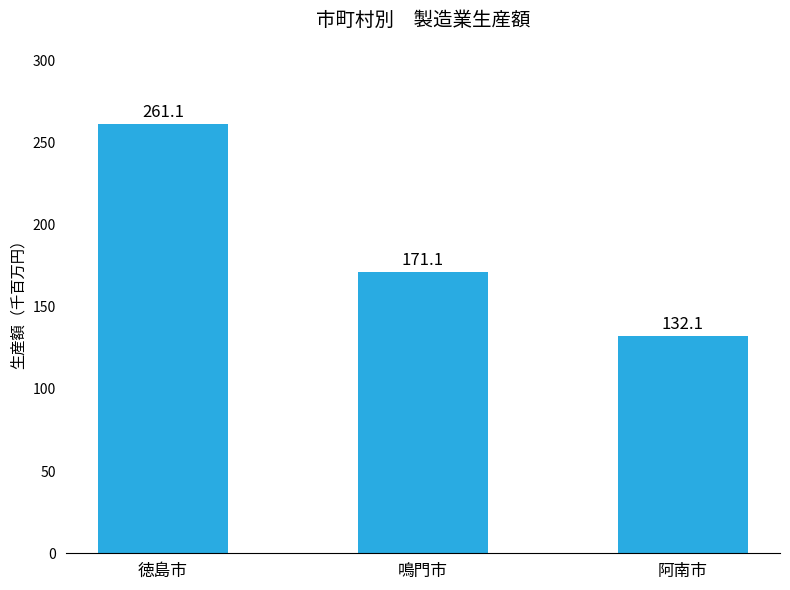

What is the value of the 2nd bar from the left?

171095